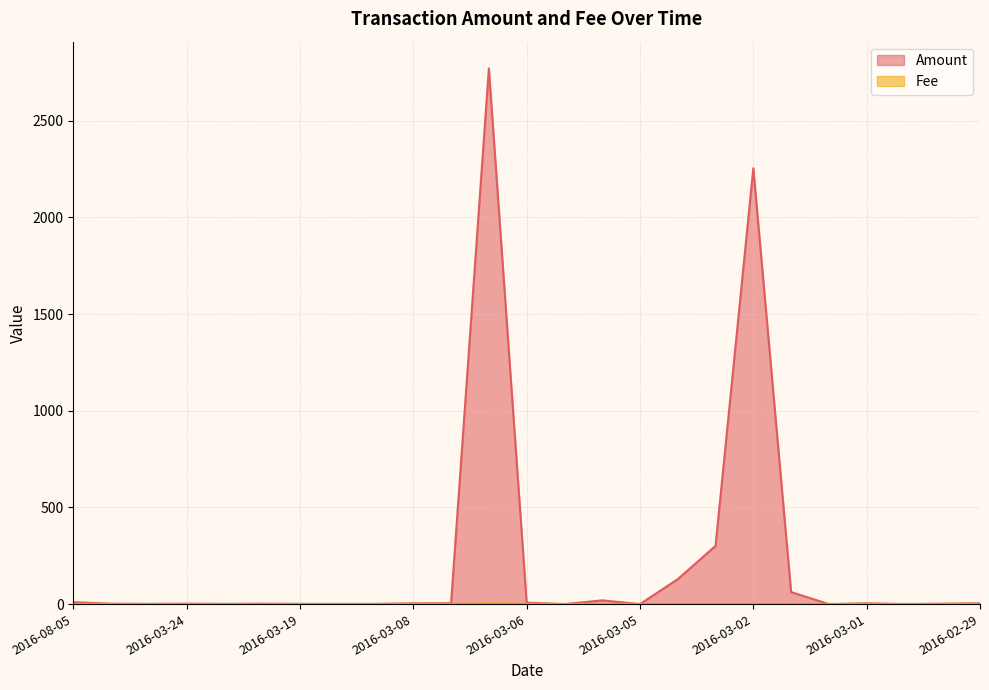

What is the sum of all Amount values?

5581.4